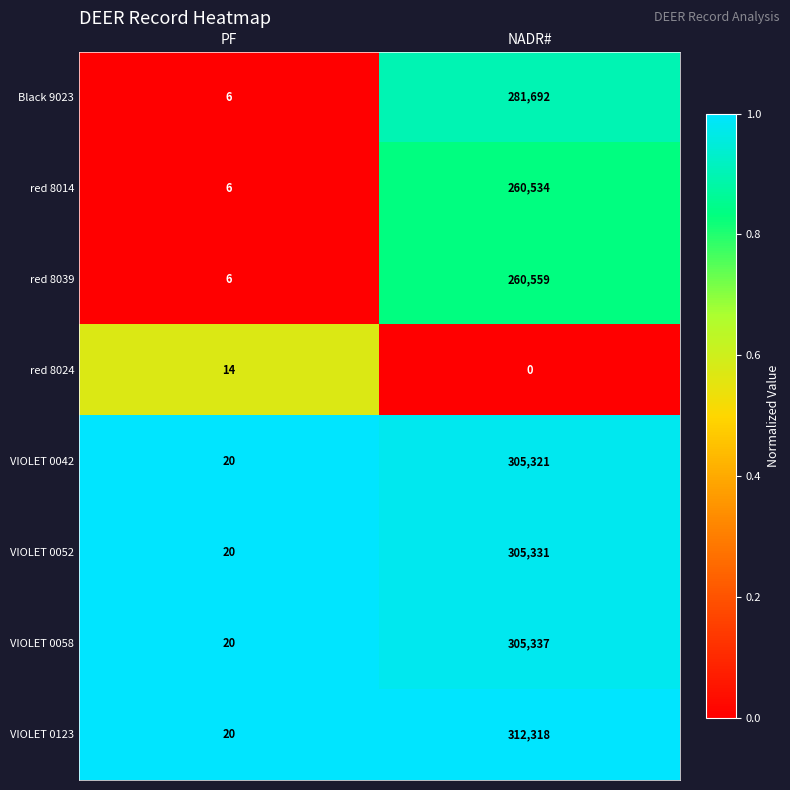

Is the value of VIOLET 0052 at PF greater than the value of red 8039 at PF?

Yes